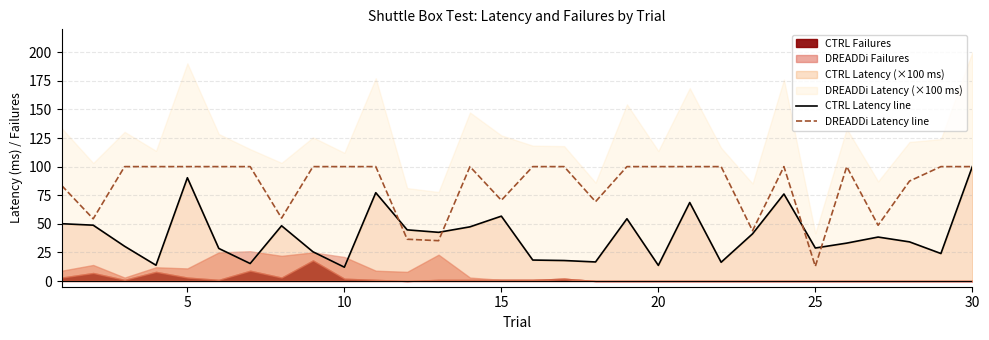

Does the chart display data point markers on the line(s)?

No